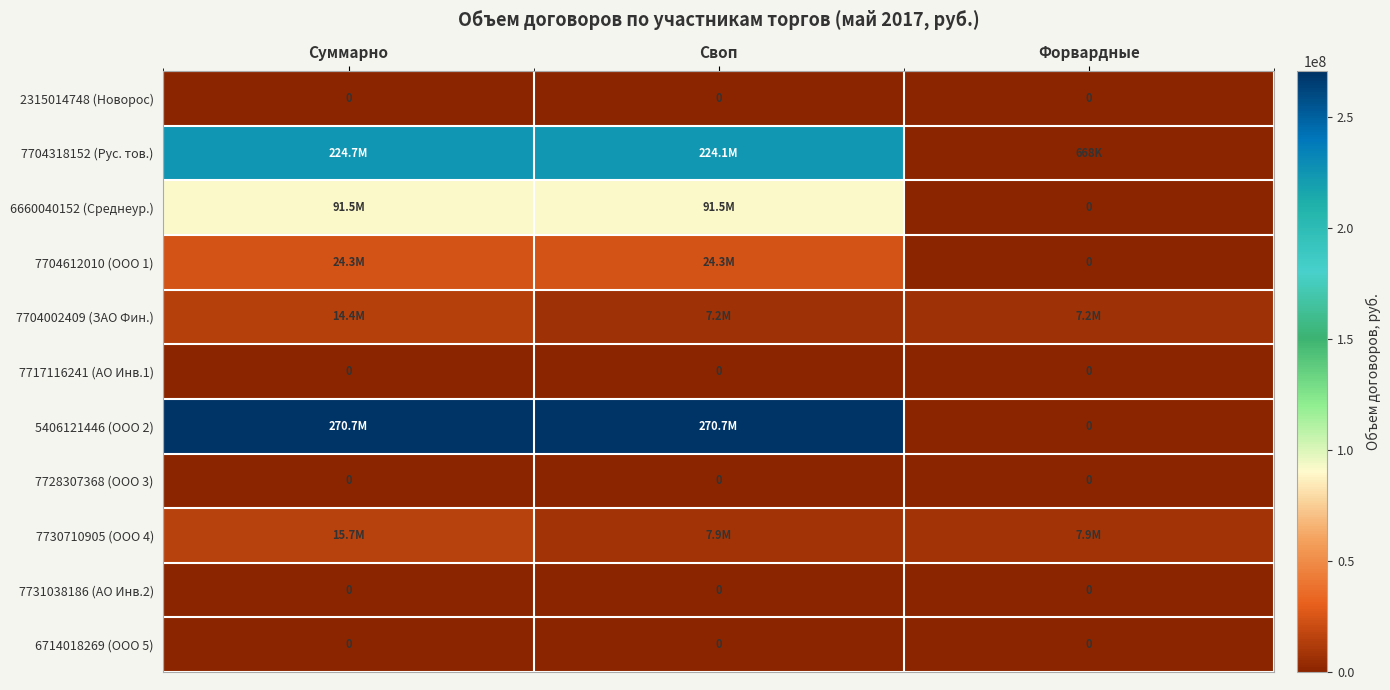

Between Суммарно and Своп, which is larger?

Суммарно